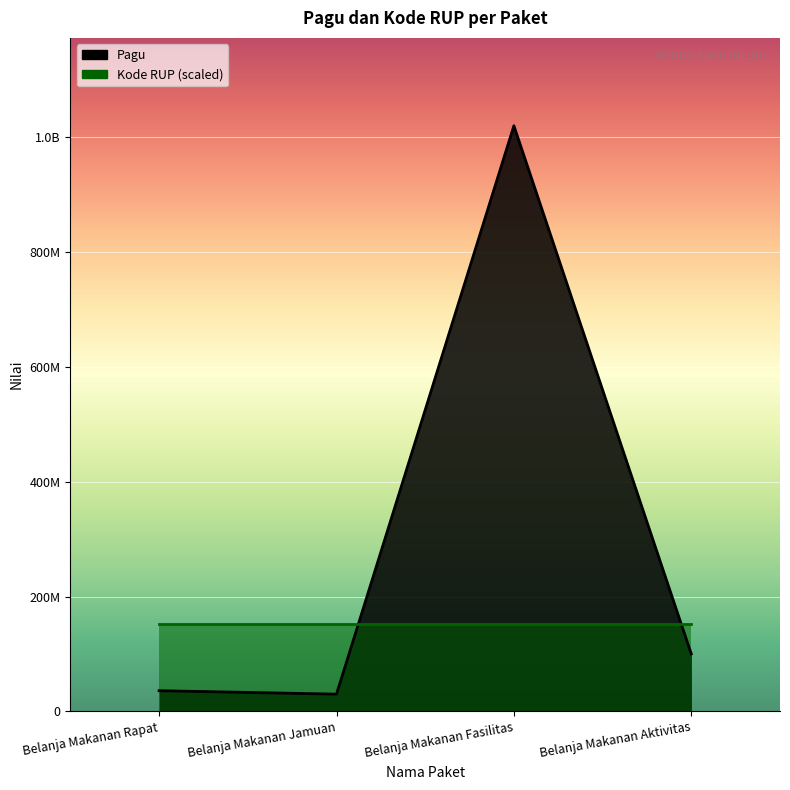

Which series has the largest total across all categories?

Pagu